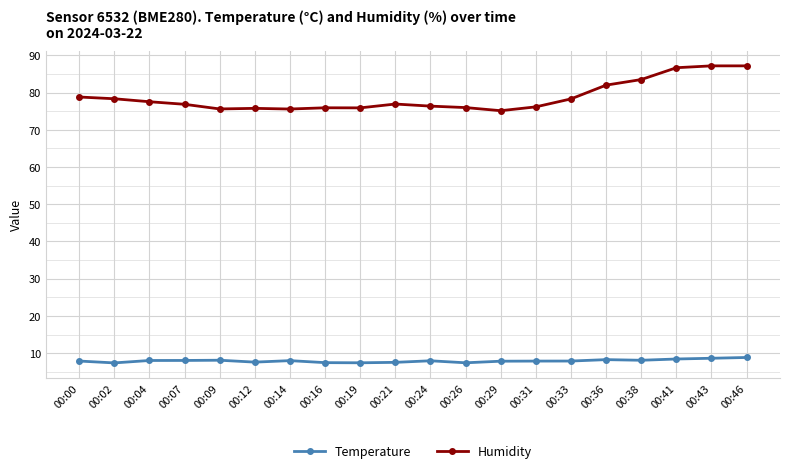

Which series has the largest total across all categories?

Humidity